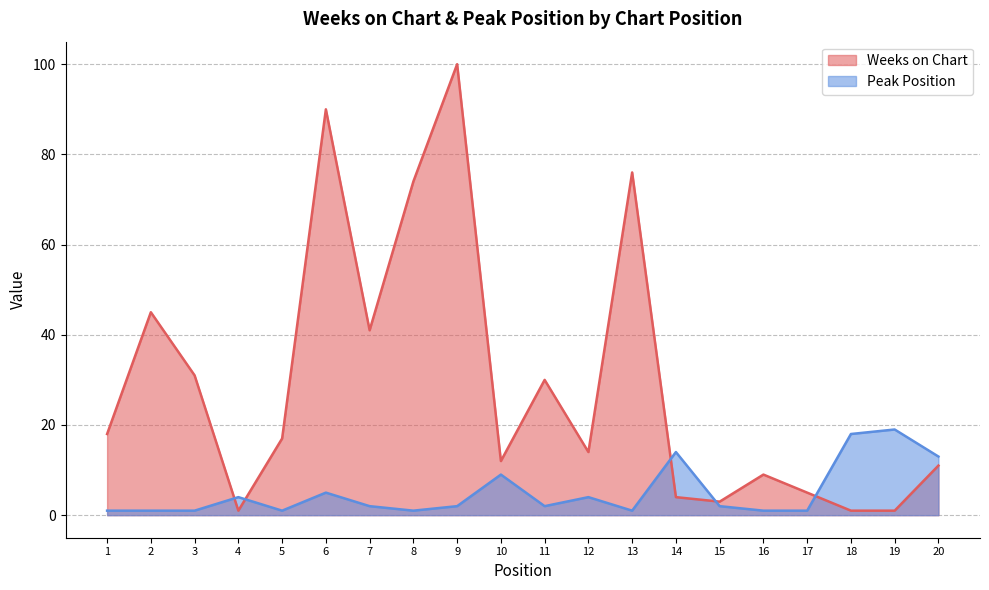

Count the number of data series in this chart.

2